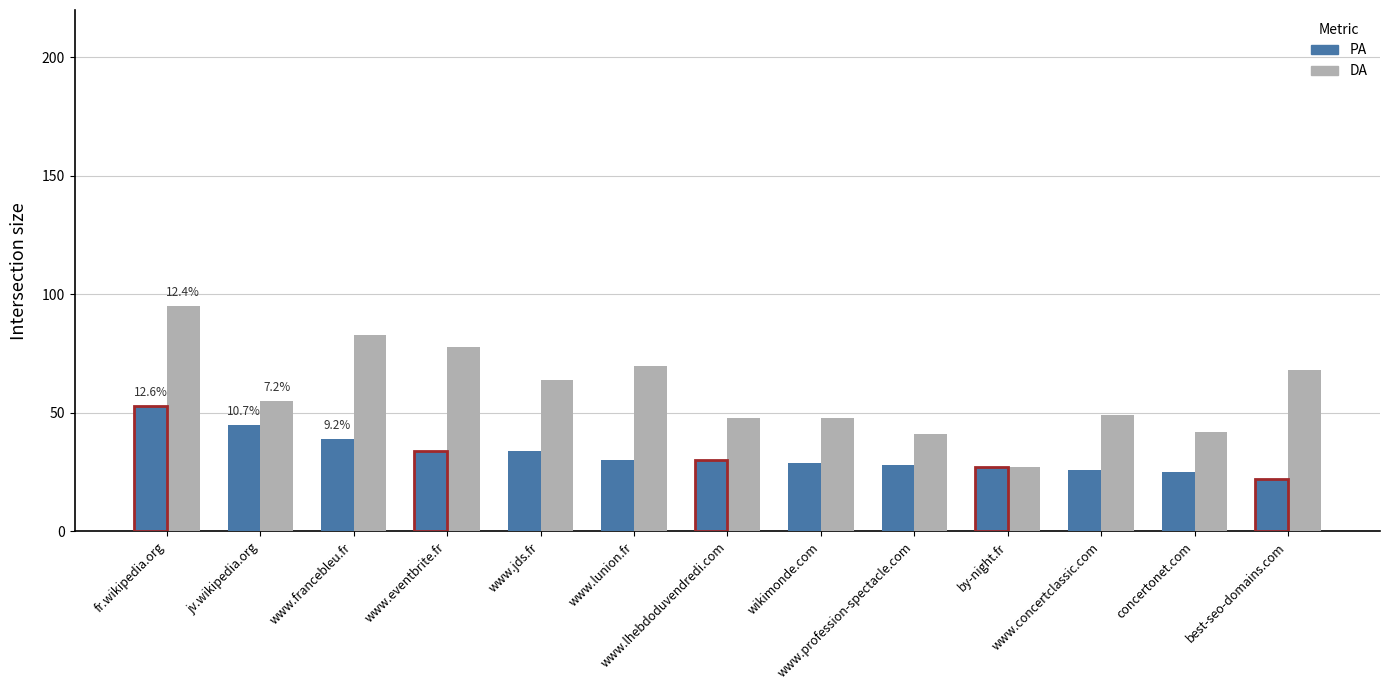

What is the label of the 12th bar from the left?

concertonet.com